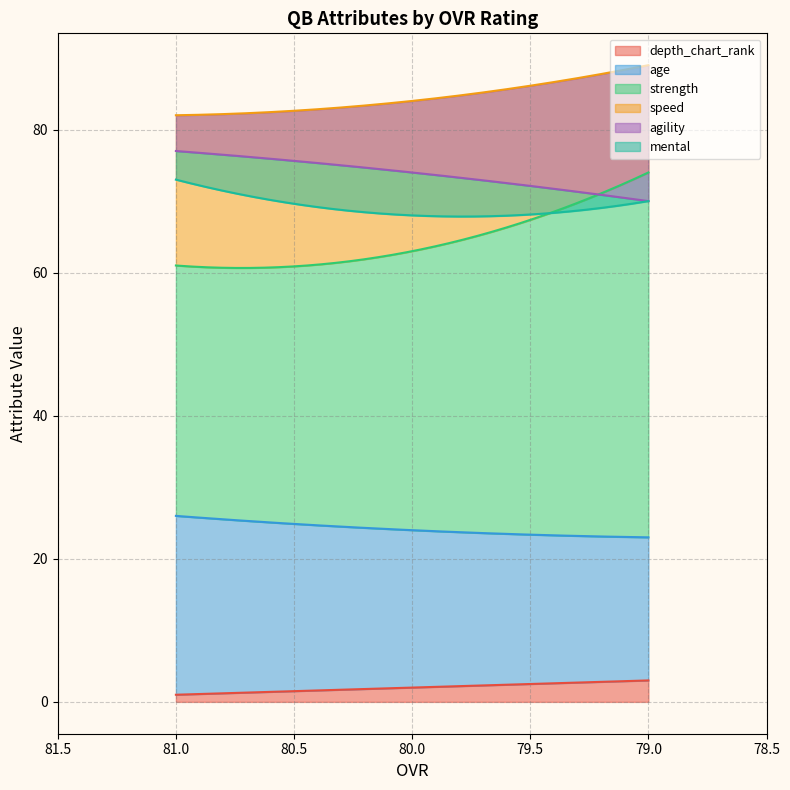

At 79, list the series in order from largest to smallest.

speed, strength, agility, mental, age, depth_chart_rank